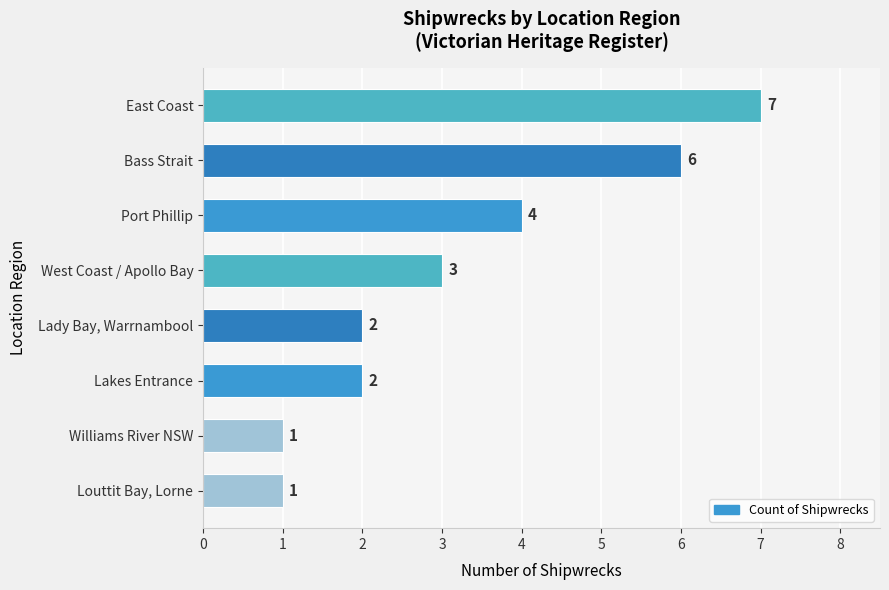

True or false: the data shows 7 at East Coast.

True